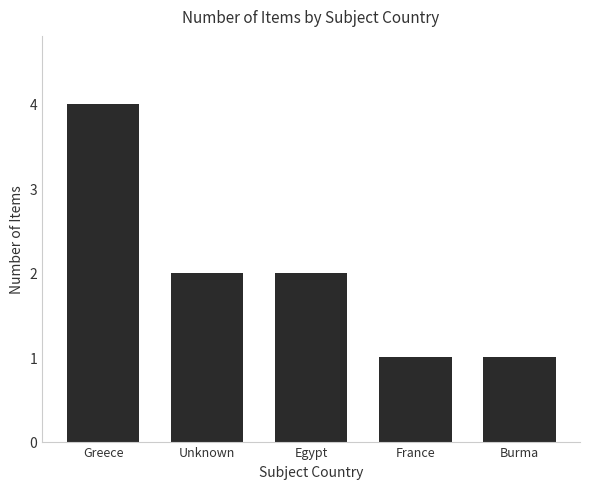

What is the difference between the maximum and minimum values?

3